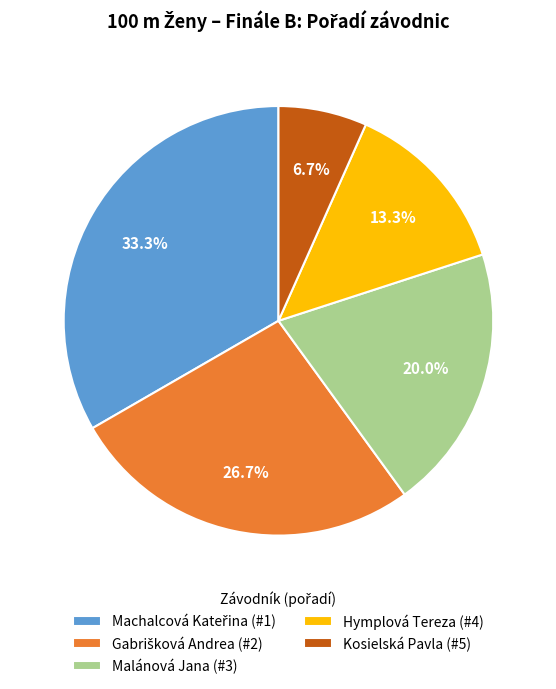

Do Hymplová Tereza (#4) and Malánová Jana (#3) together represent more than half of the pie?

No